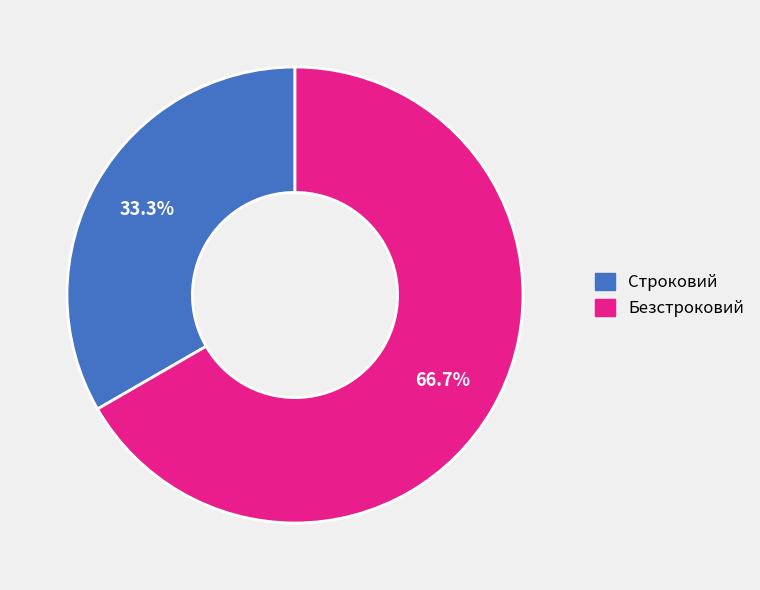

To the nearest percent, what is the difference between the Строковий and Безстроковий slice percentages?

33%